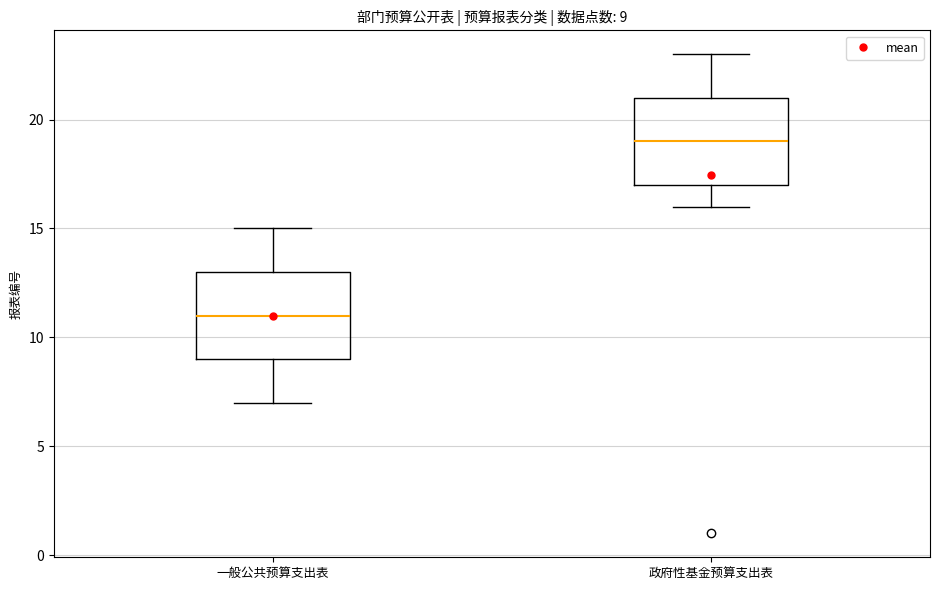

Which box has the highest median line?

政府性基金预算支出表